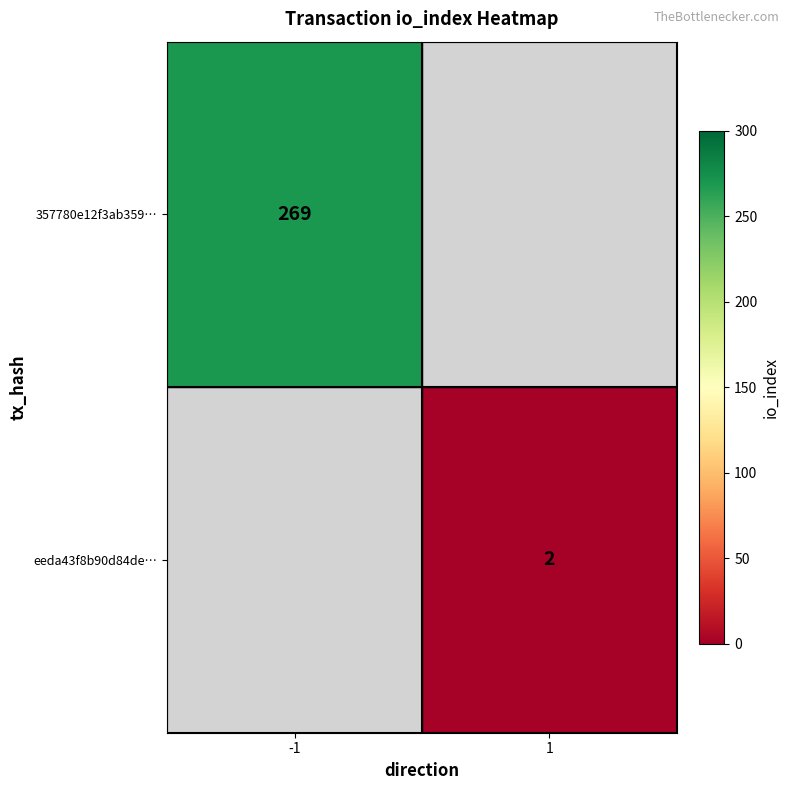

The 357780e12f3ab359… series shows 269 at -1. True or false?

True